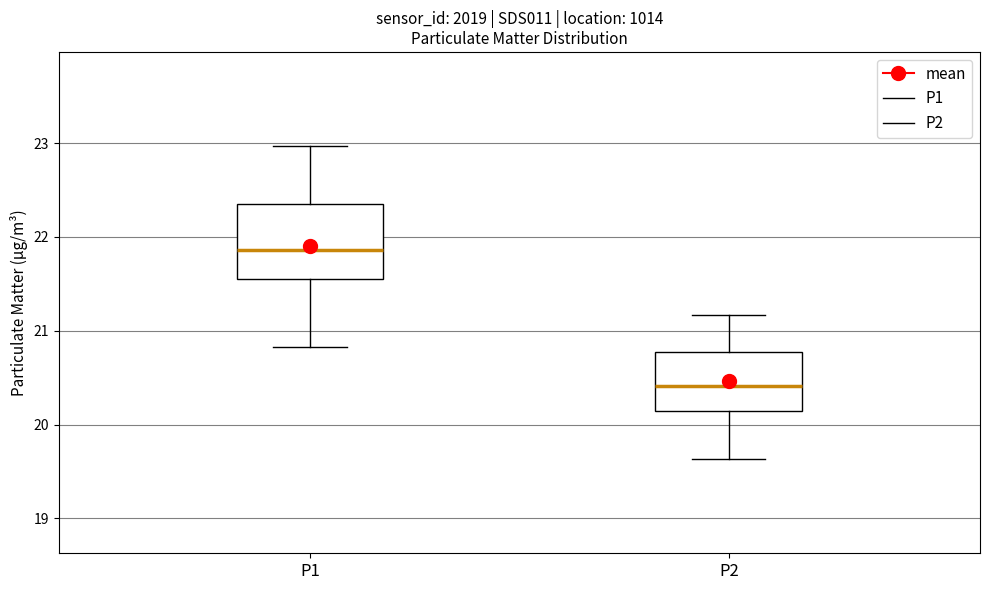

Reading left to right, transcribe this box plot: for each box, give where its median line is, the range the box spans, and where its two whiskers end, as read against the y-axis. The values are not printed on the chart, so give them approximately, as read against the axis.

P1: median 21.9, box 21.6 to 22.3, whiskers 20.8 to 23.0
P2: median 20.4, box 20.1 to 20.8, whiskers 19.6 to 21.2